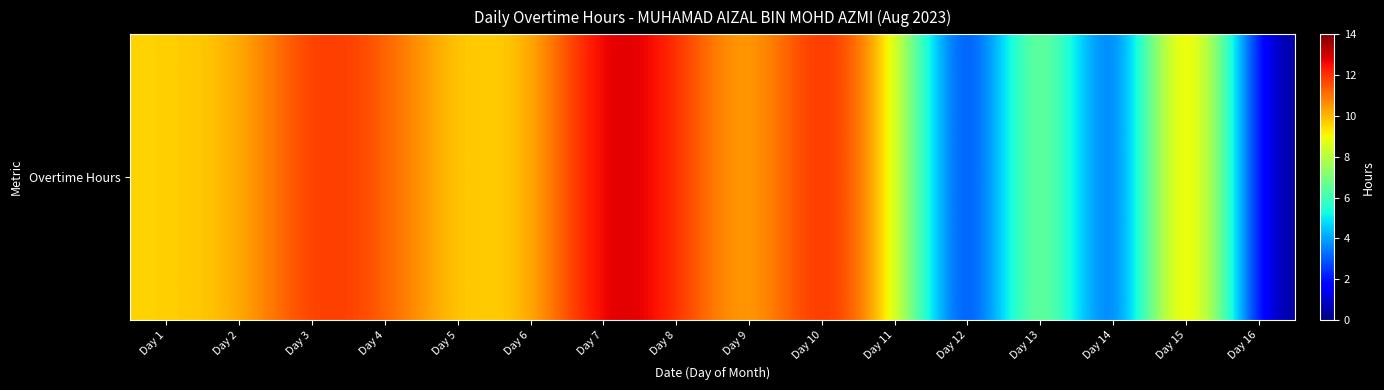

Reading left to right, what are all the values shown in this chart?

9.6	9.9	12.2	11.5	9.5	9.7	13.4	12.2	9.5	12.9	9.5	0.0	9.7	0.0	13.3	0.0